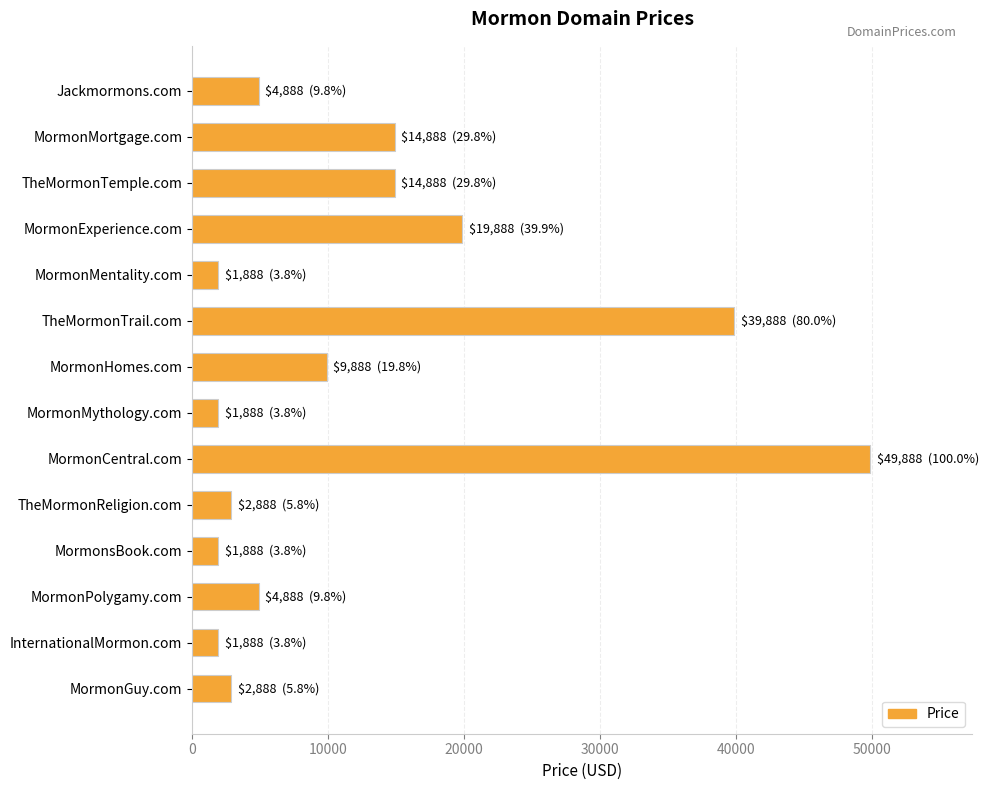

What is the label of the 4th bar from the top?

MormonExperience.com